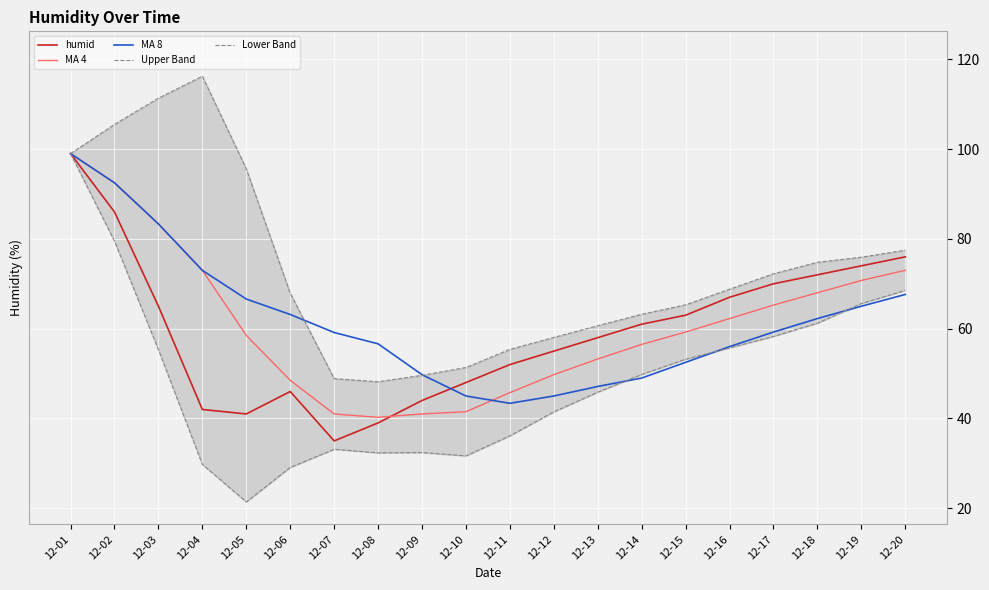

What is the minimum value shown in the chart?

21.4